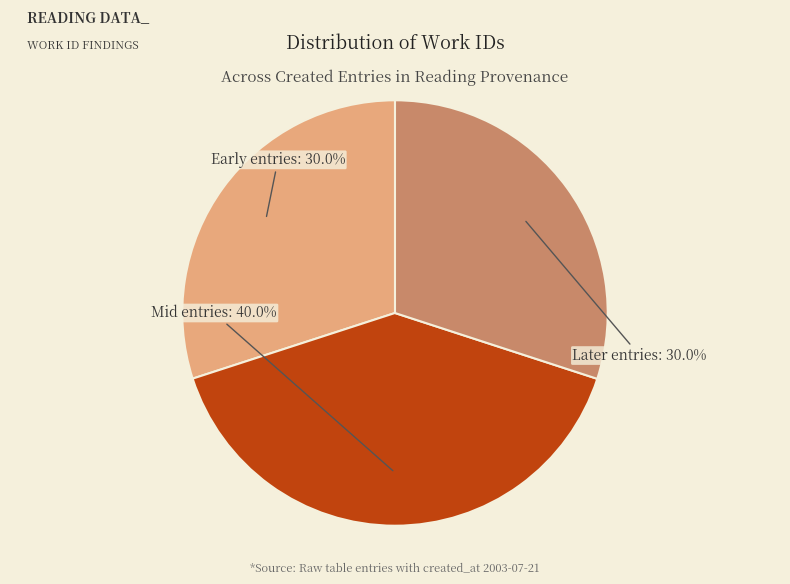

Is there a majority slice in this chart?

No